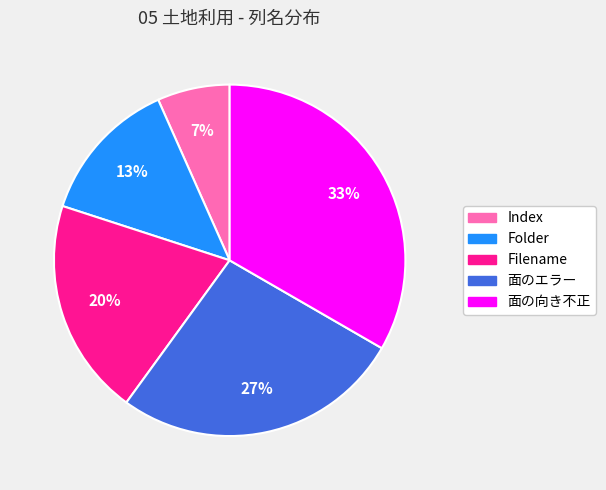

Is Filename the majority of the pie?

No